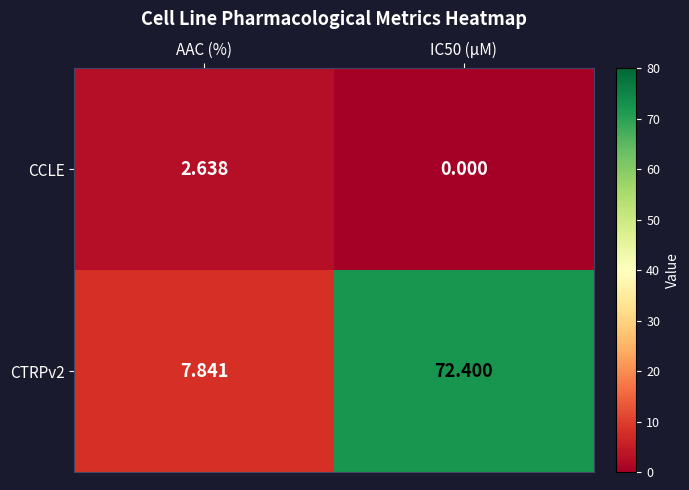

Is the value of CCLE at AAC (%) greater than the value of CTRPv2 at AAC (%)?

No